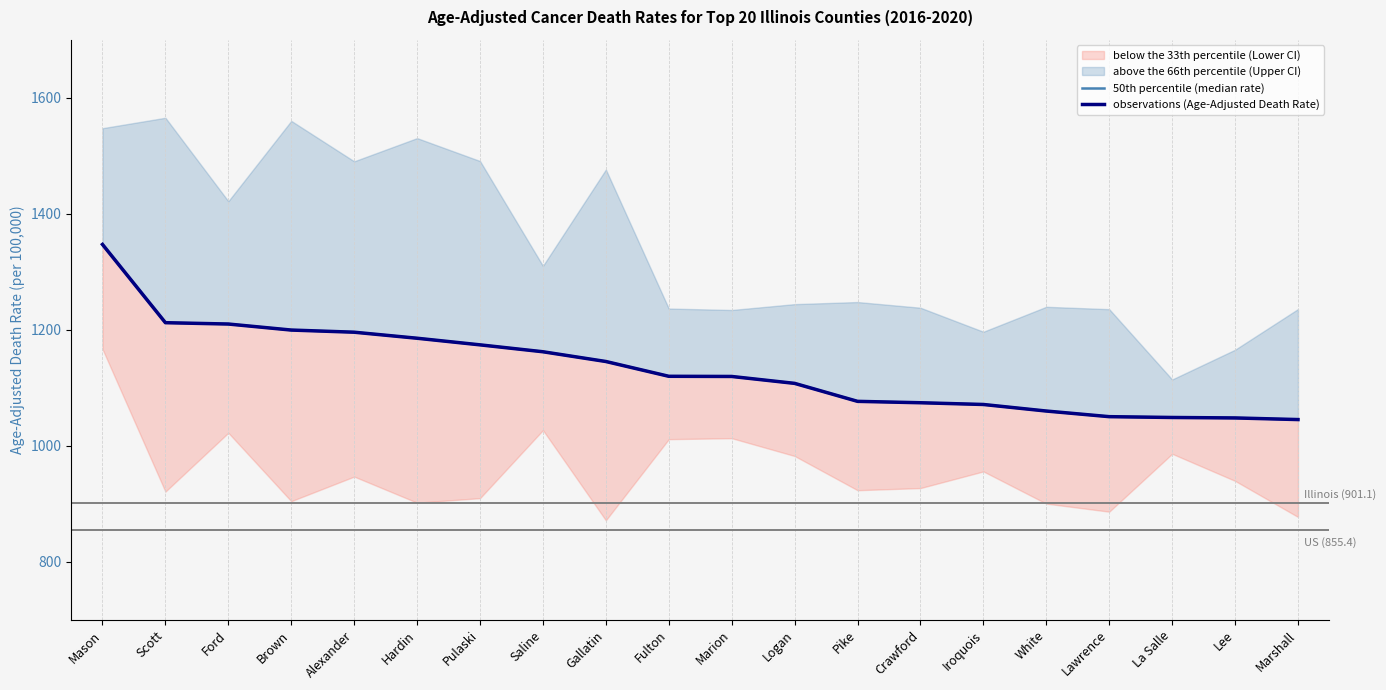

What is the label of the 4th point from the right?

Lawrence